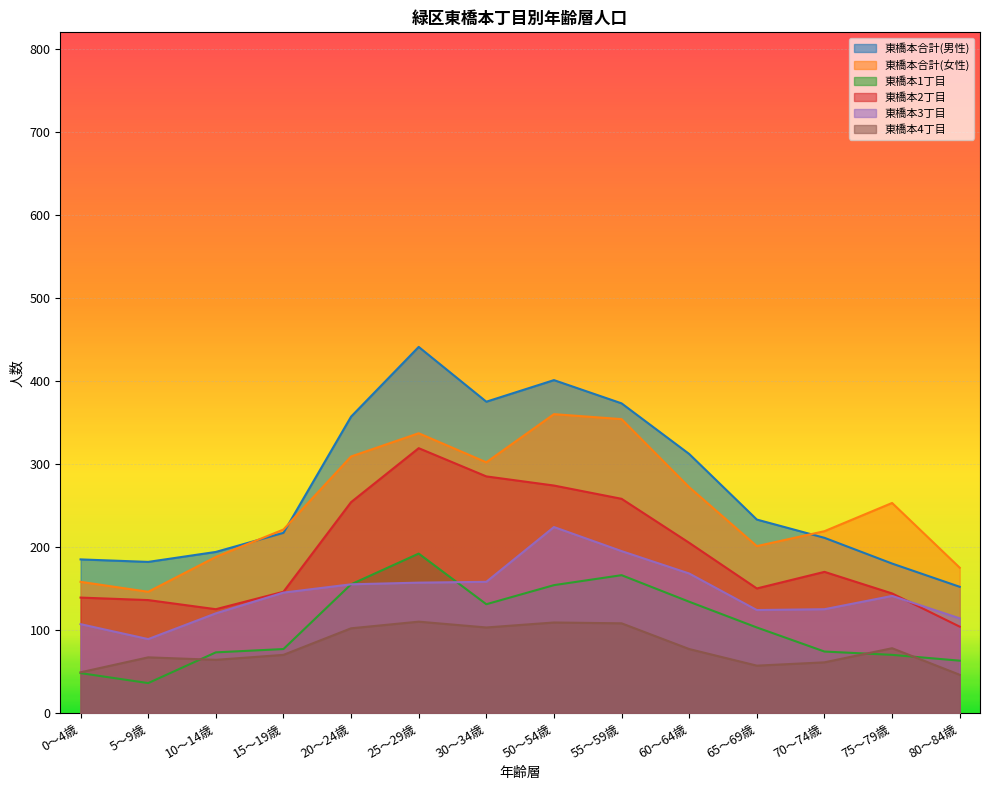

In 東橋本1丁目, how many points are lower than both neighbors (excluding endpoints)?

2